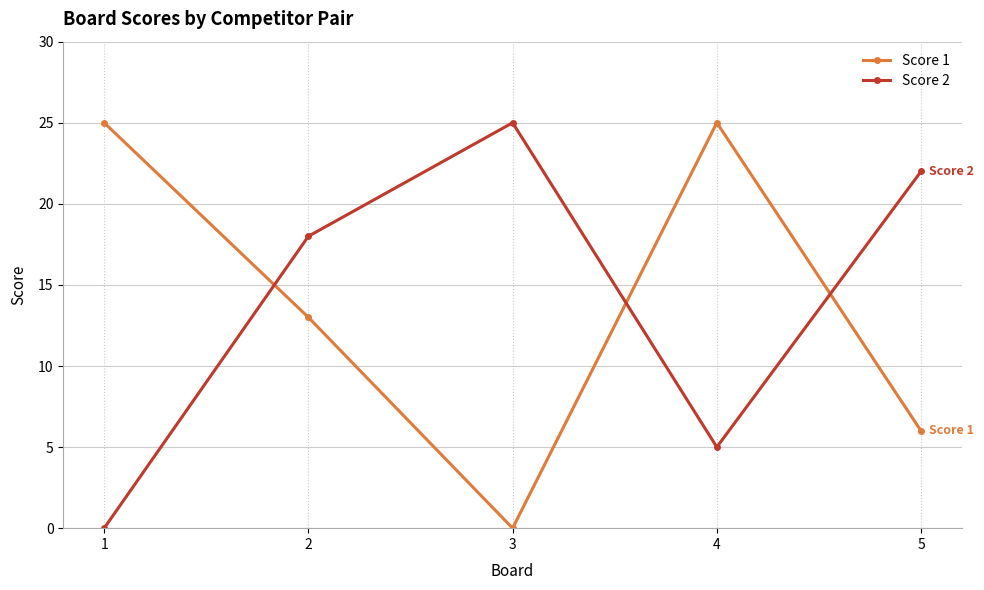

What is the difference between the highest and lowest values at 4?

20